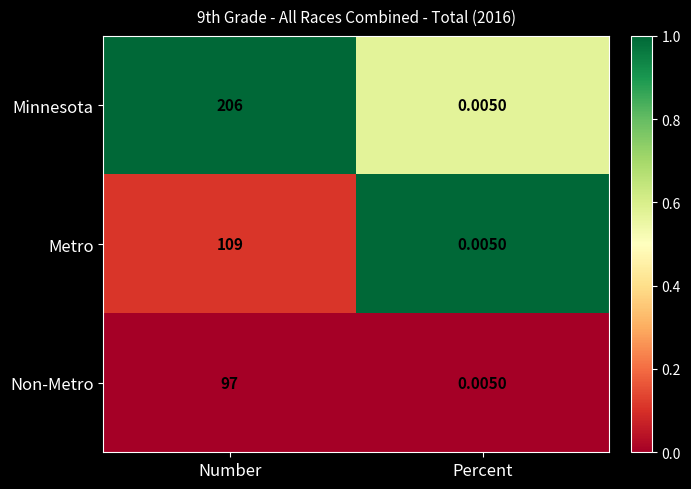

What is the difference between the highest and lowest values at Number?

109.0